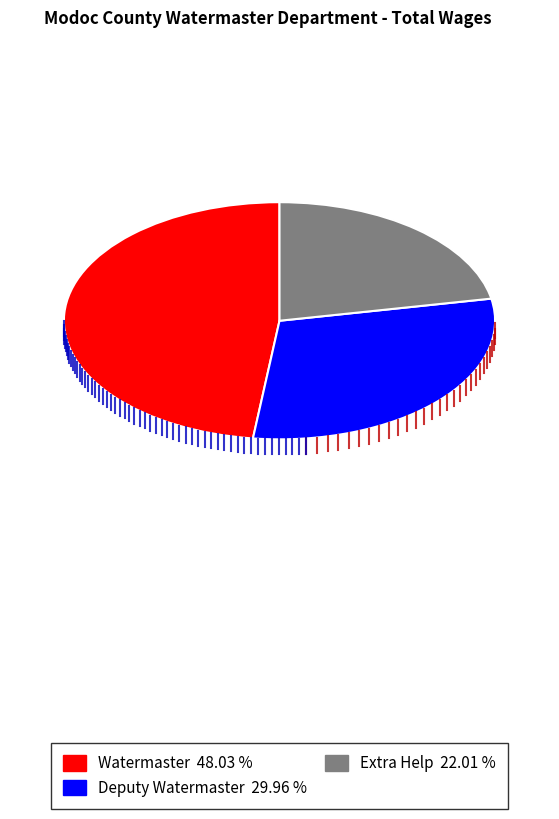

The Watermaster slice represents 38% of the pie. True or false?

False